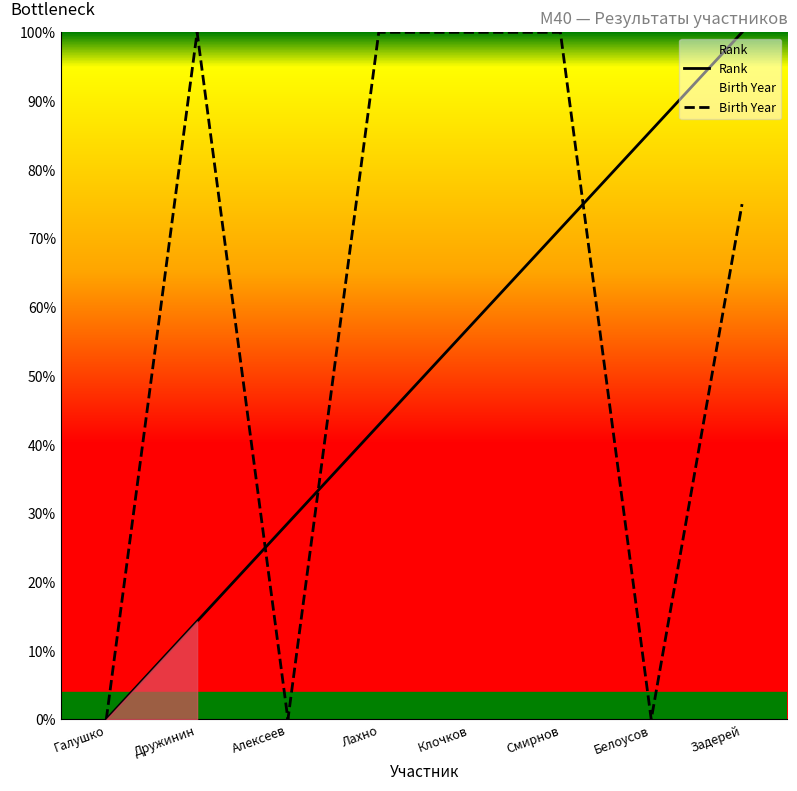

How many data points in Birth Year are less than 1?

4